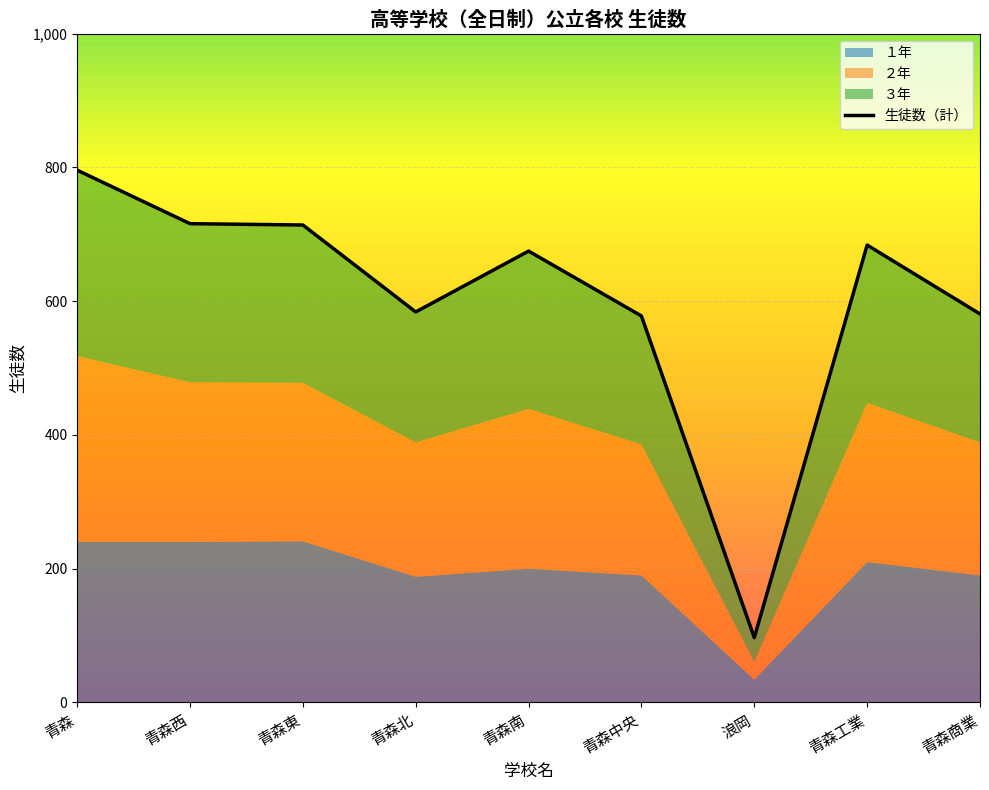

What is the spread (max minus min) of values at 青森?

556